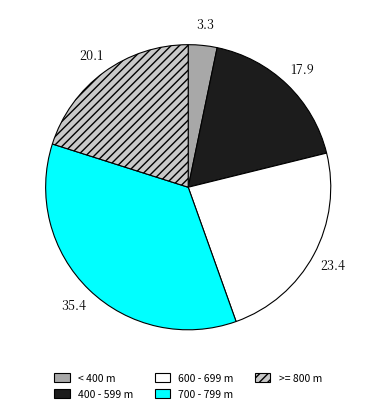

Rank the categories by value from lowest to highest.

< 400 m, 400 - 599 m, >= 800 m, 600 - 699 m, 700 - 799 m